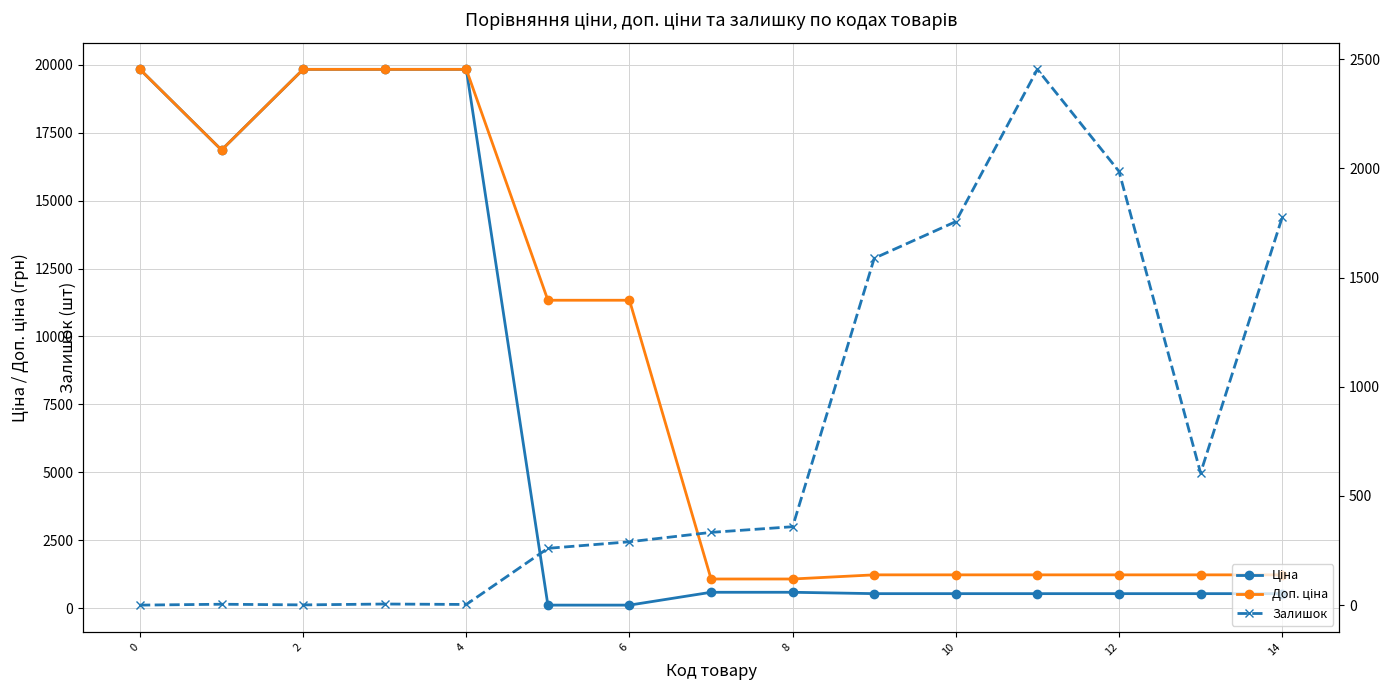

How many series are shown in this chart?

3